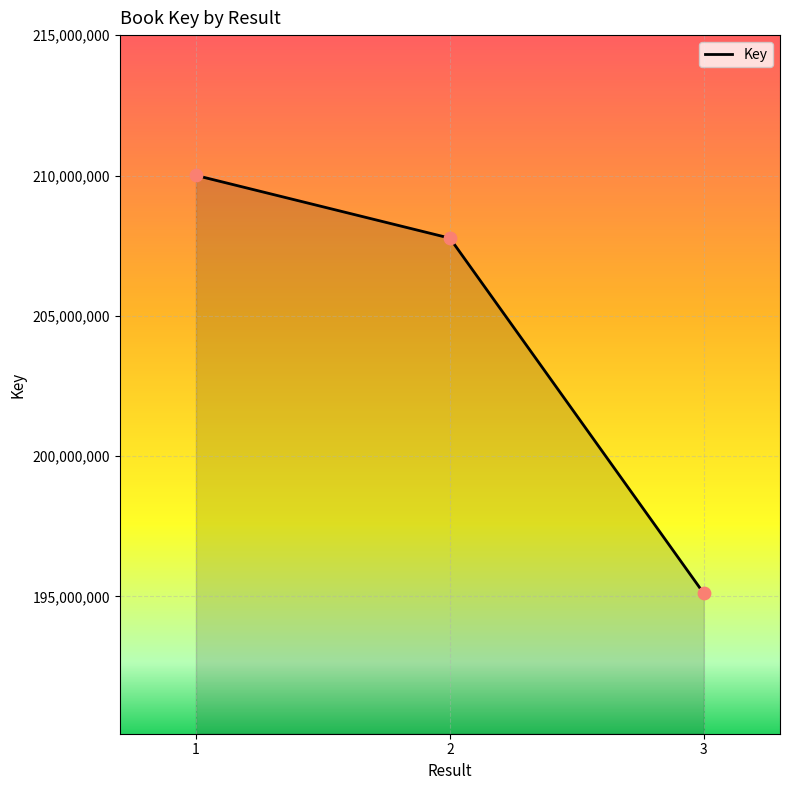

Between 3 and 2, which is larger?

2